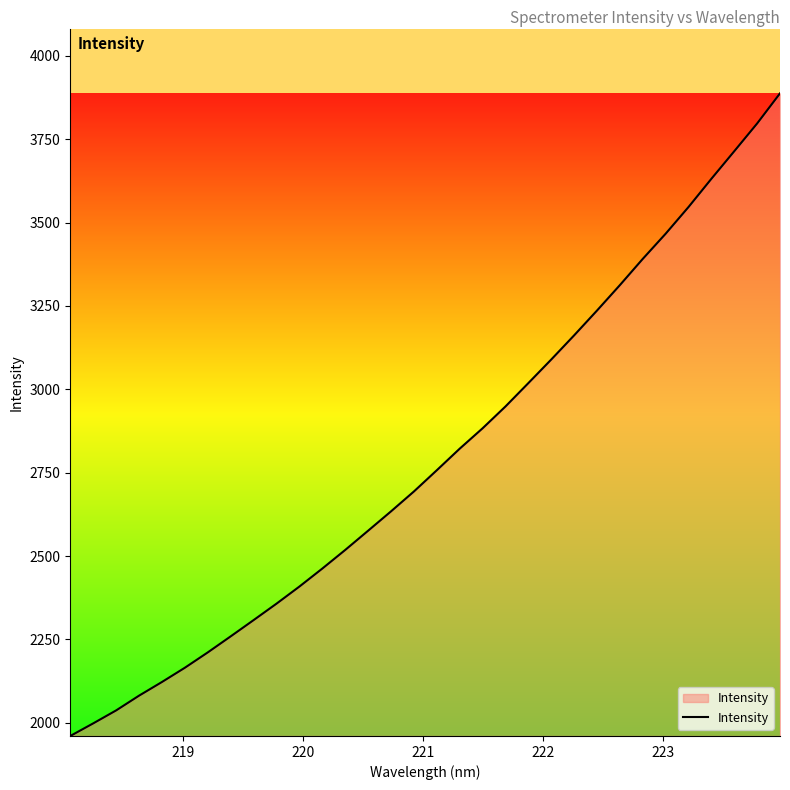

Reading left to right, transcribe all the data shown in this chart.

1960.3	1998.0	2036.9	2081.1	2122.2	2164.9	2210.9	2259.0	2307.8	2357.1	2408.4	2462.4	2518.2	2575.9	2633.9	2693.6	2757.3	2821.9	2883.1	2948.5	3018.6	3089.4	3161.8	3236.2	3312.5	3391.1	3466.6	3546.7	3631.3	3714.0	3797.2	3887.5